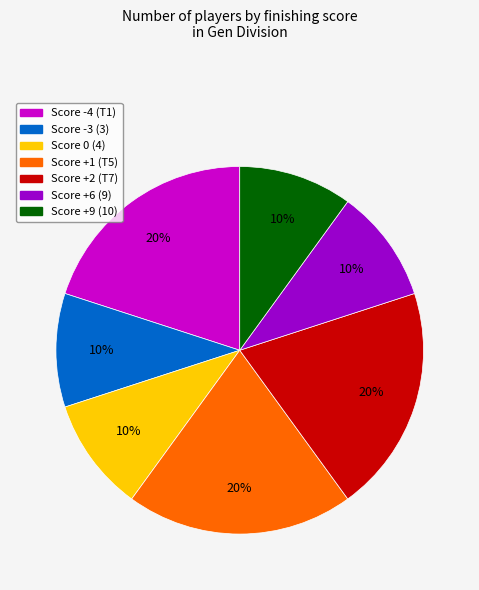

Do Score +9 (10) and Score 0 (4) together represent more than half of the pie?

No